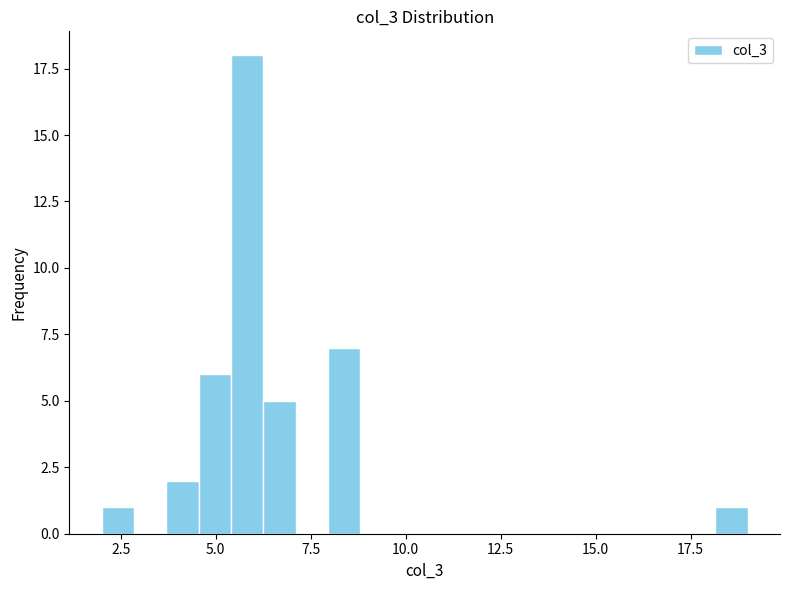

Read against the x-axis, roughly where is the centre of the tallest bar?

6.0